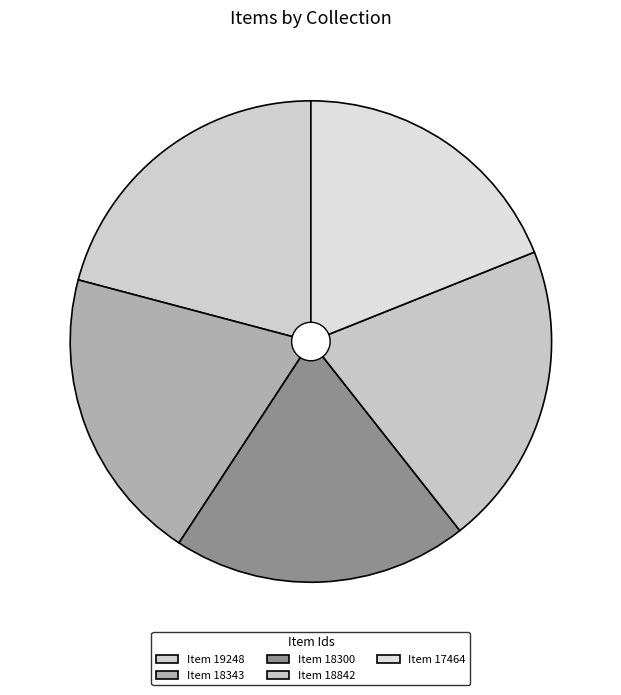

To the nearest percent, what is the average slice percentage?

20%